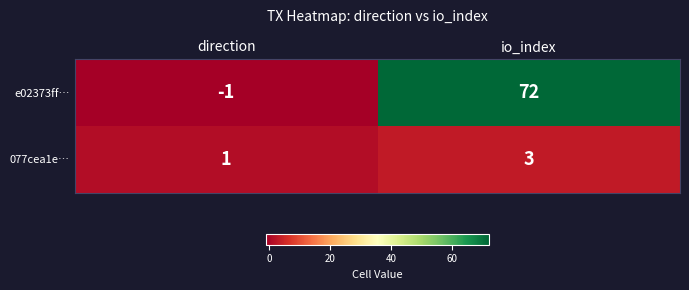

Between direction and io_index, which series saw the biggest shift?

e02373ff…